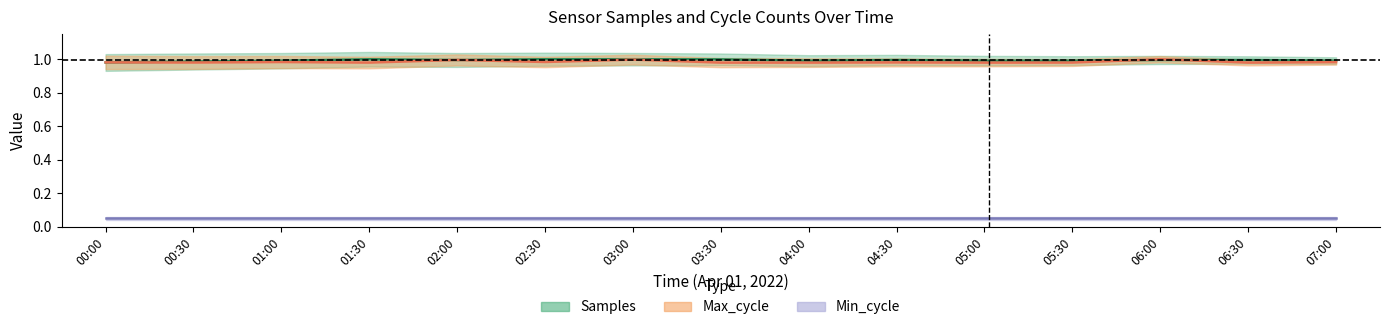

How many intersections are there between Max_cycle and Samples?

5